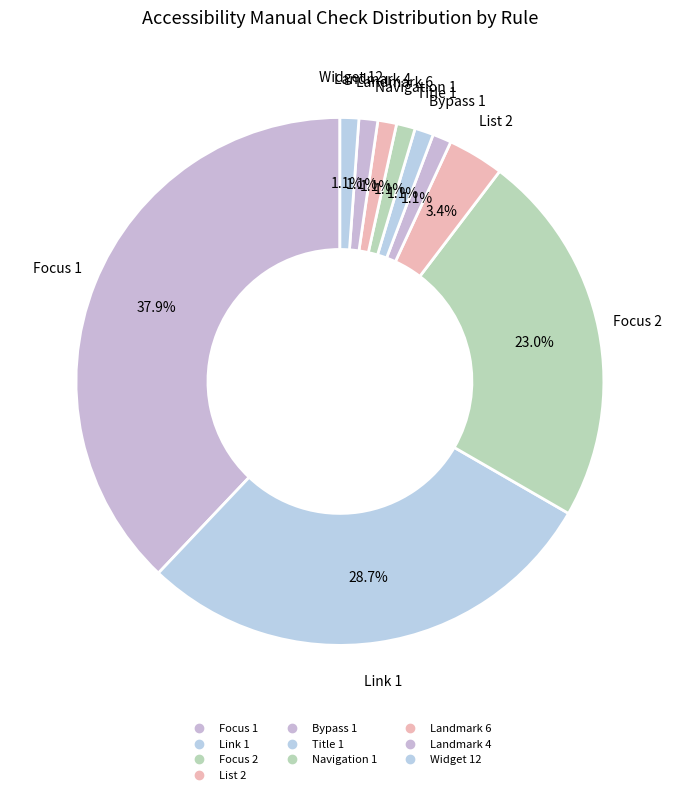

Combined, what portion of the pie is Landmark 6 and Focus 2?

24.1%